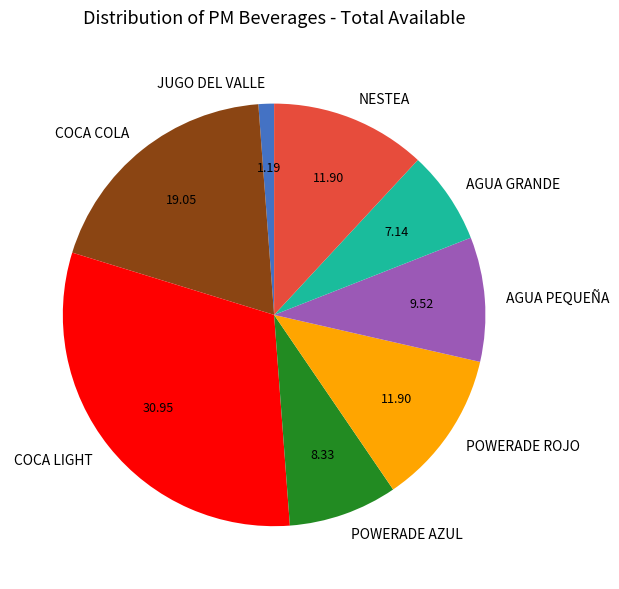

How many slices are in this pie chart?

8